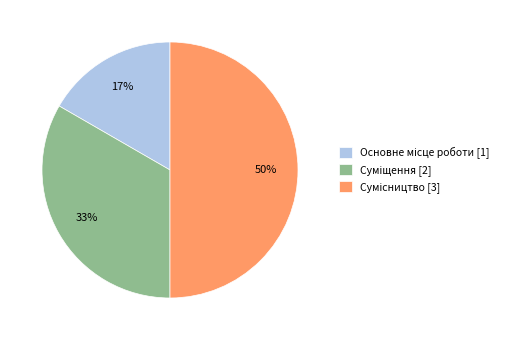

To the nearest percent, what is the difference between the largest and smallest slice percentages?

33%